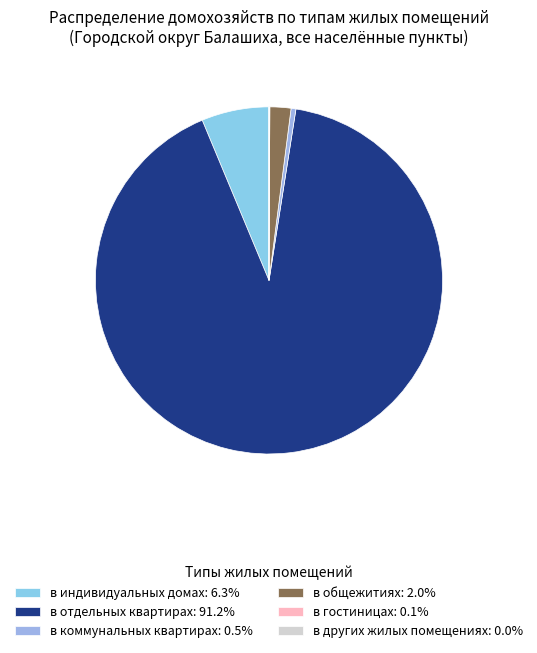

What is the largest slice in the pie chart?

в отдельных квартирах